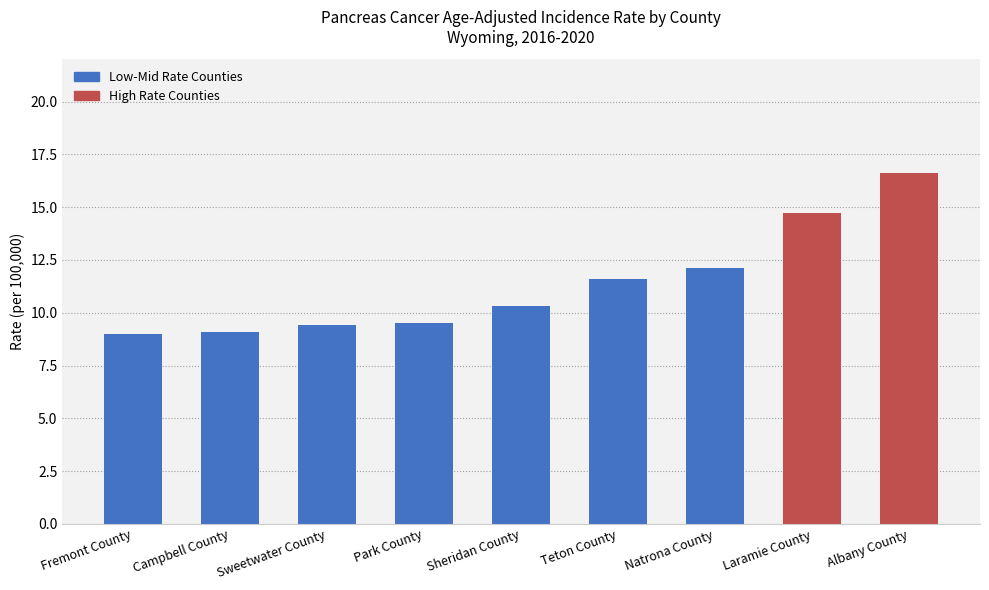

At which label does the data first exceed 10?

Sheridan County